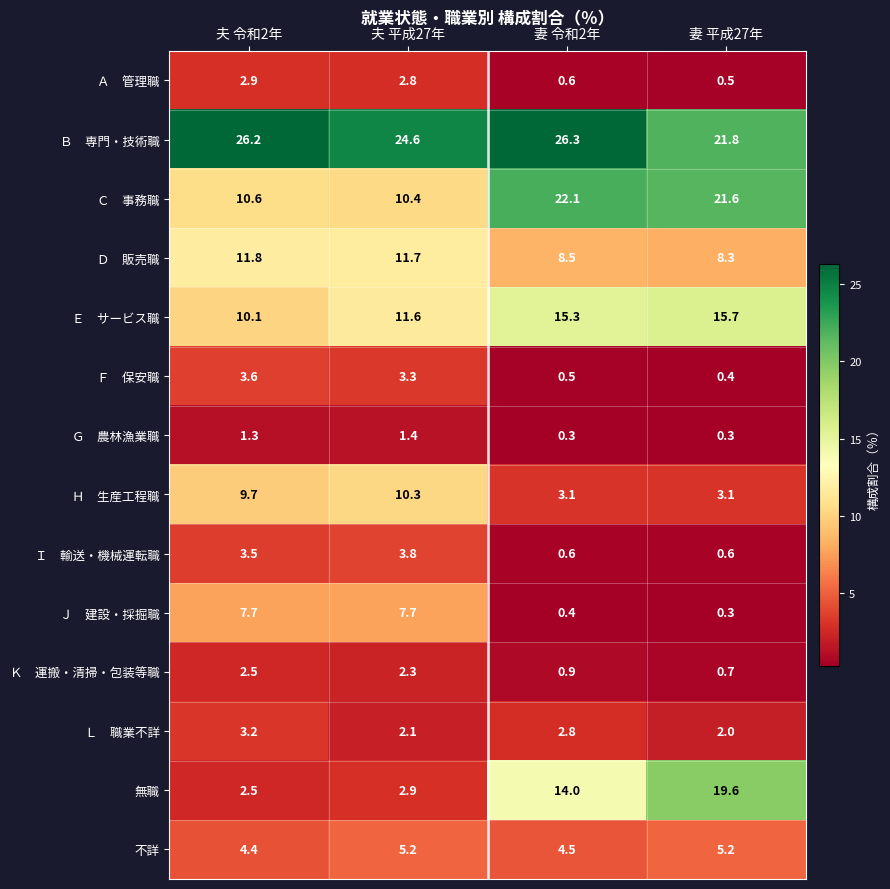

What is the sum of the 不詳 values at 妻 令和2年 and 夫 令和2年?

8.9